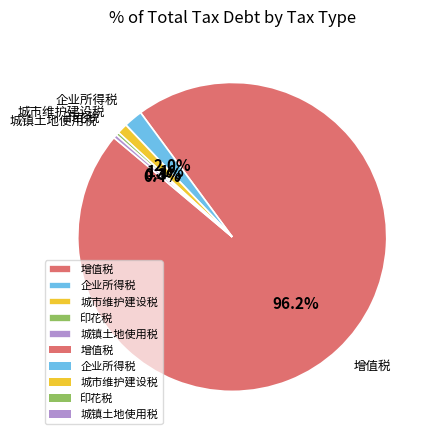

What is the total percentage of 城市维护建设税 and 城镇土地使用税?

1.5%